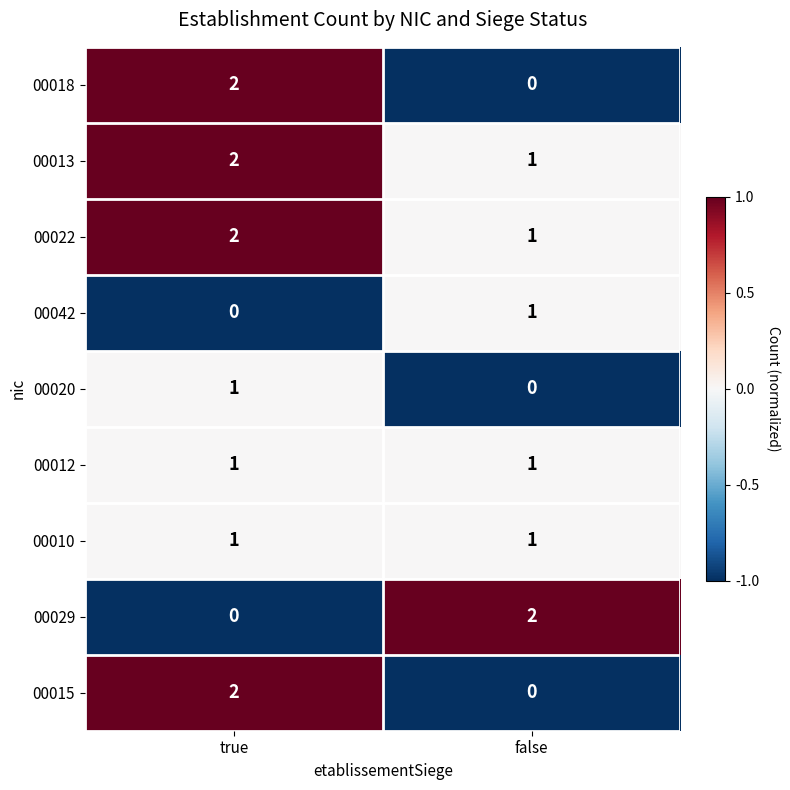

At which label does 00018 reach its minimum?

false